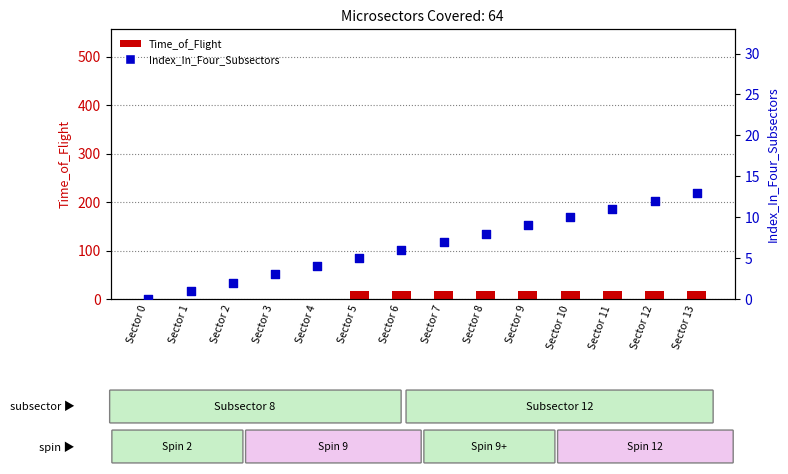

Which series has the largest Y range (max minus min)?

Time_of_Flight